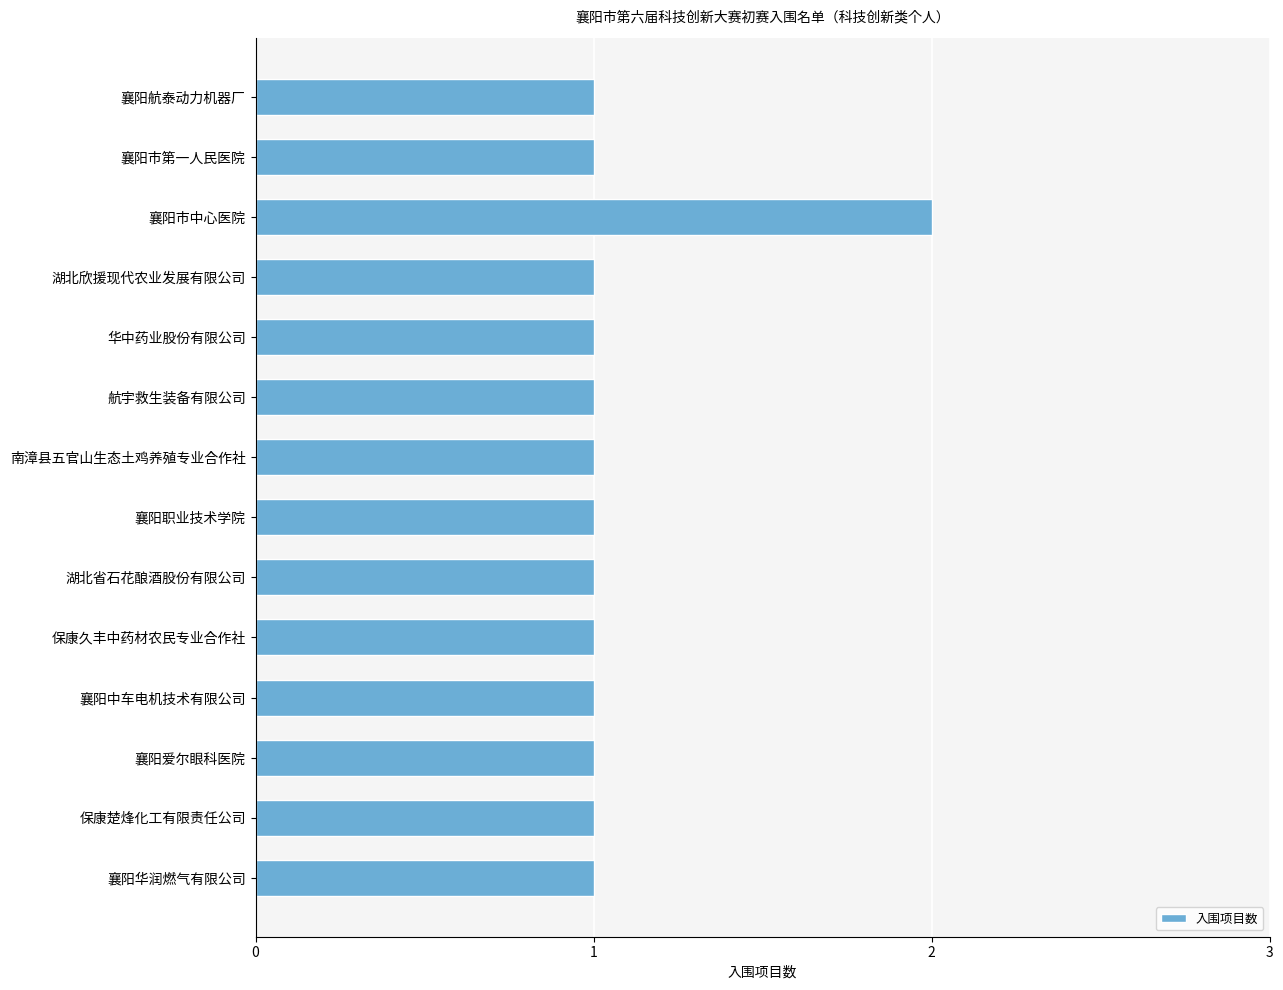

Is it true that the value at 湖北欣援现代农业发展有限公司 is 0?

False